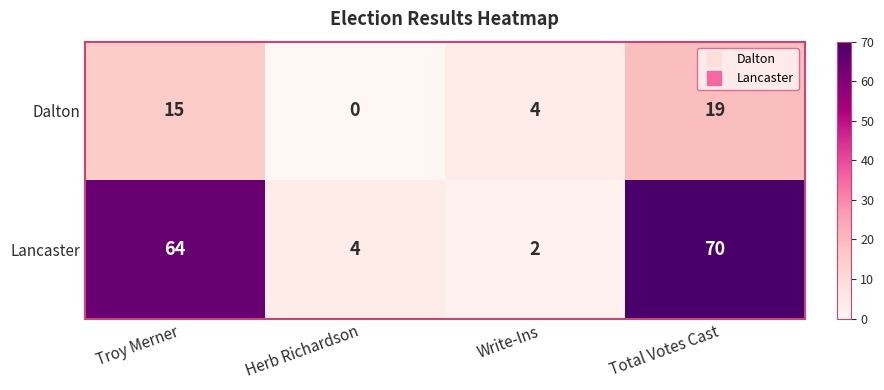

At which category does the chart reach its peak across all series?

Total Votes Cast